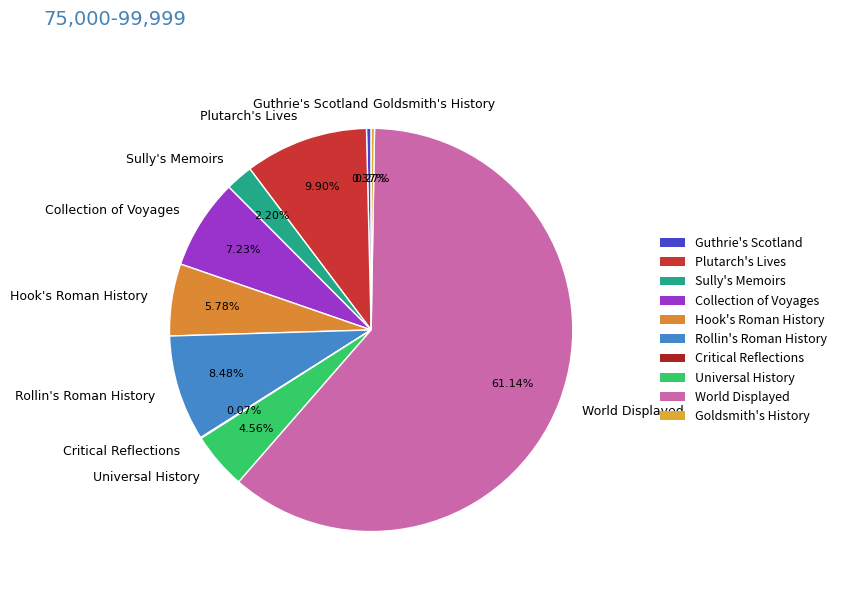

Which has a higher value, Collection of Voyages or Sully's Memoirs?

Collection of Voyages